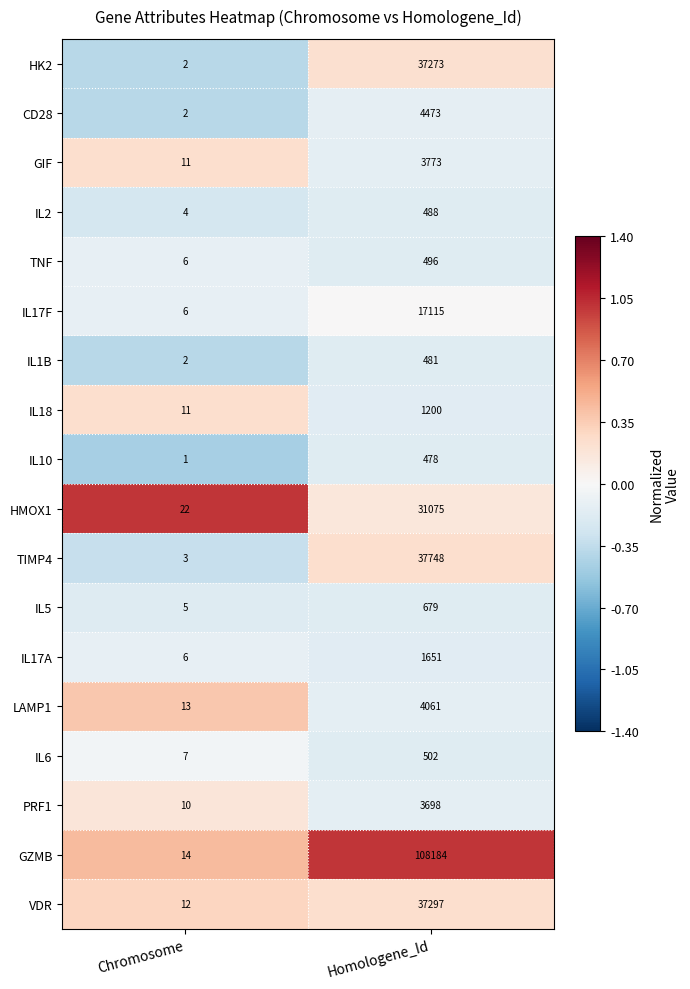

What is the minimum value for IL2?

4